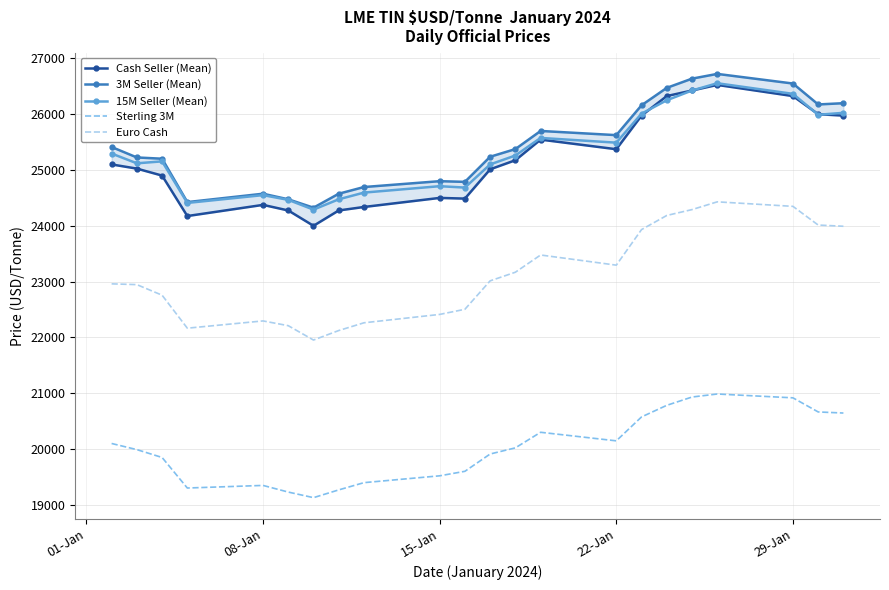

True or false: Euro Cash and 15M Seller (Mean) intersect in this chart.

False